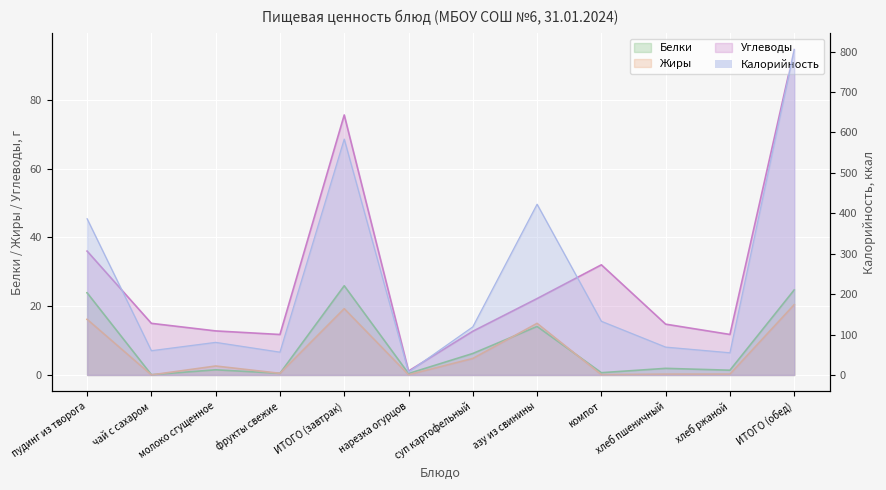

Which series has the widest spread of values?

Калорийность